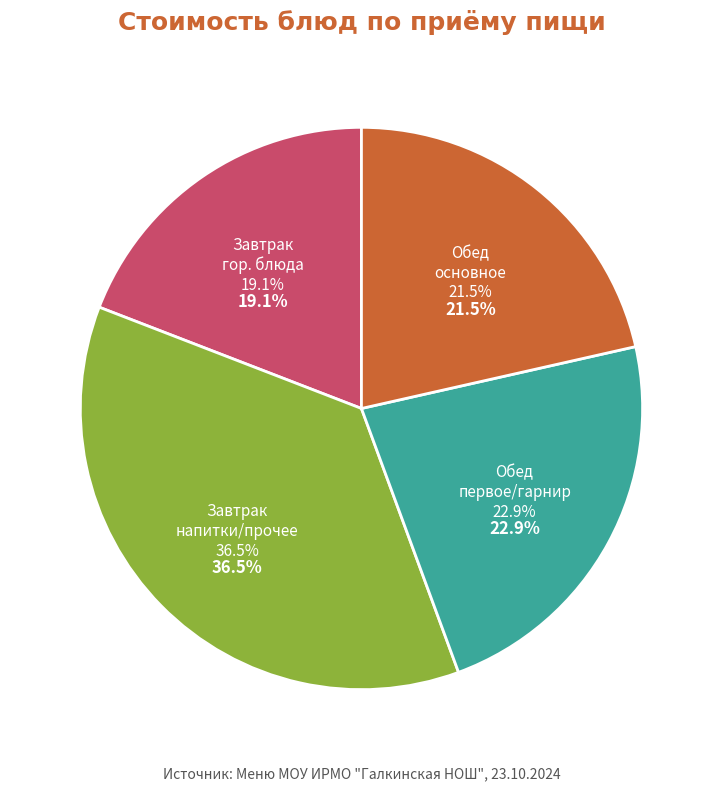

Does кофейный напиток represent more than half of the total?

No